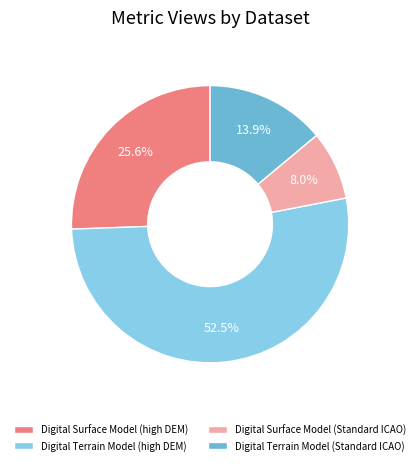

To the nearest percent, what is the difference between the largest and smallest slice percentages?

44%